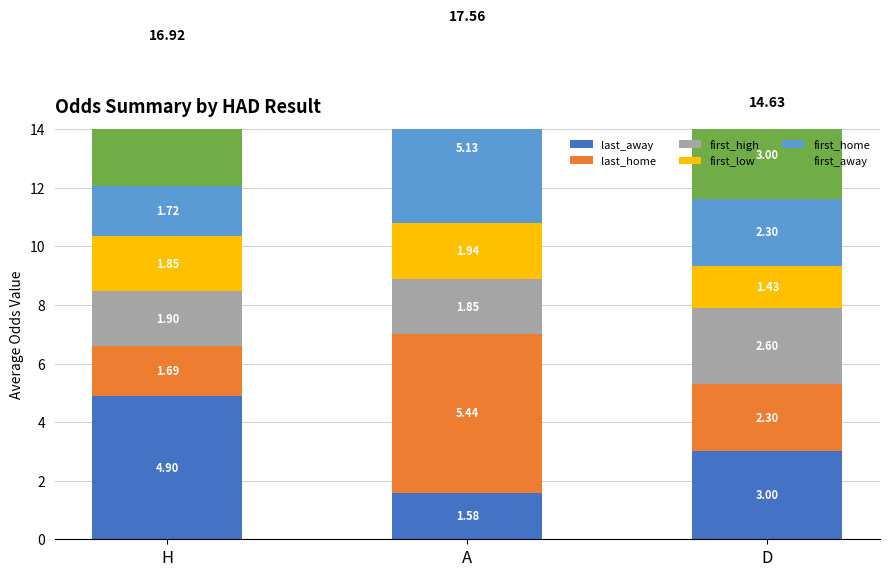

How many data points in last_away are above 3?

1